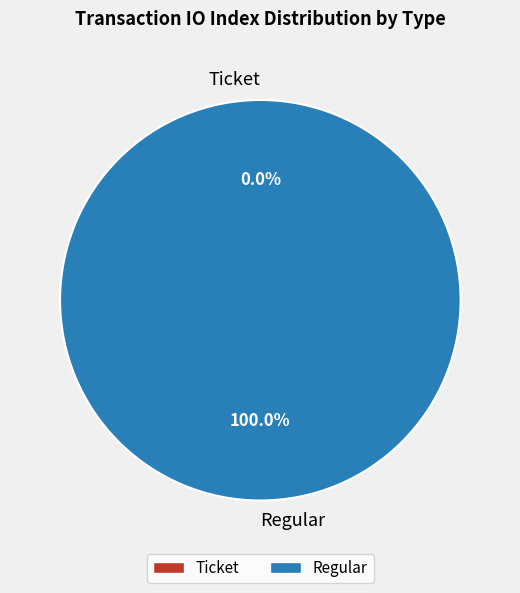

Which has a higher value, Regular or Ticket?

Regular